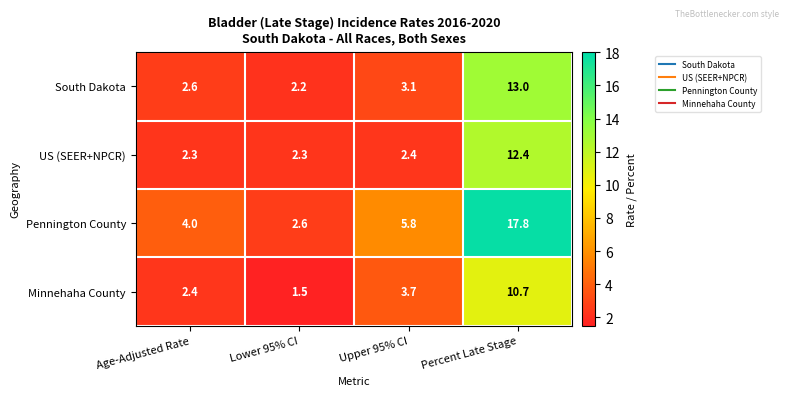

The value of Pennington County at Upper 95% CI is 9.3. True or false?

False